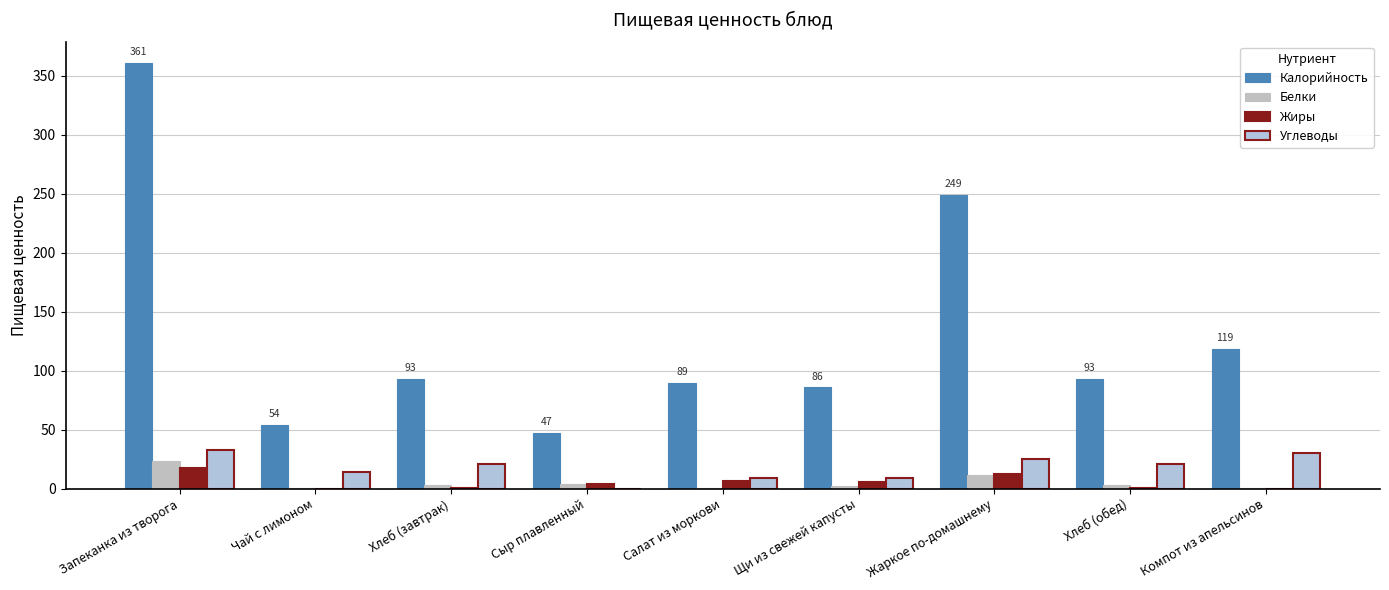

What is the average value of the Белки series?

5.3